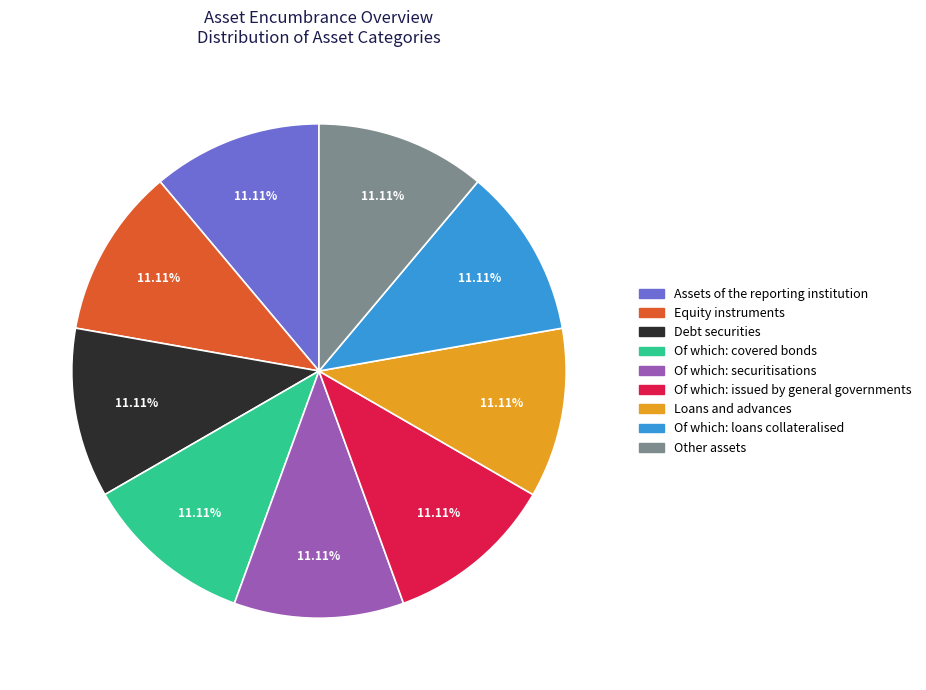

Does any single category account for the majority?

No